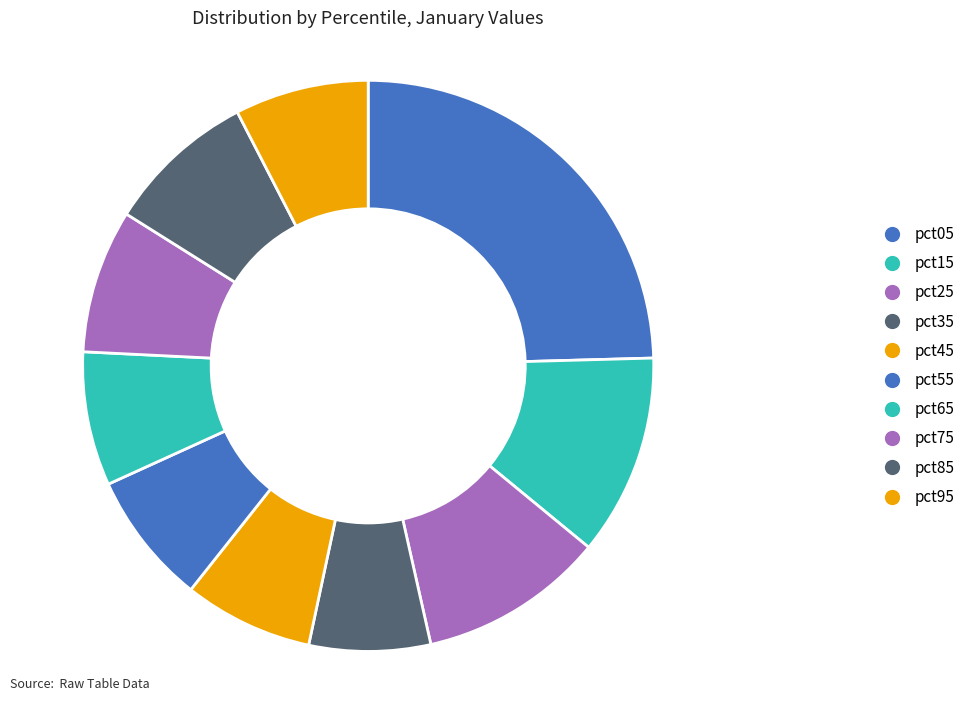

How many segments does this pie chart have?

10